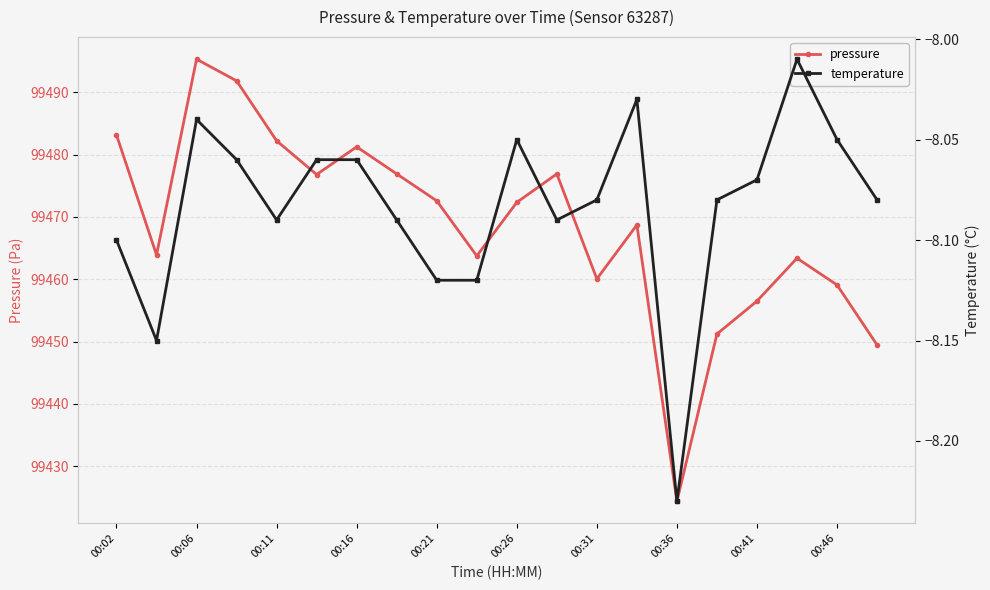

What position from the left is 00:02?

1